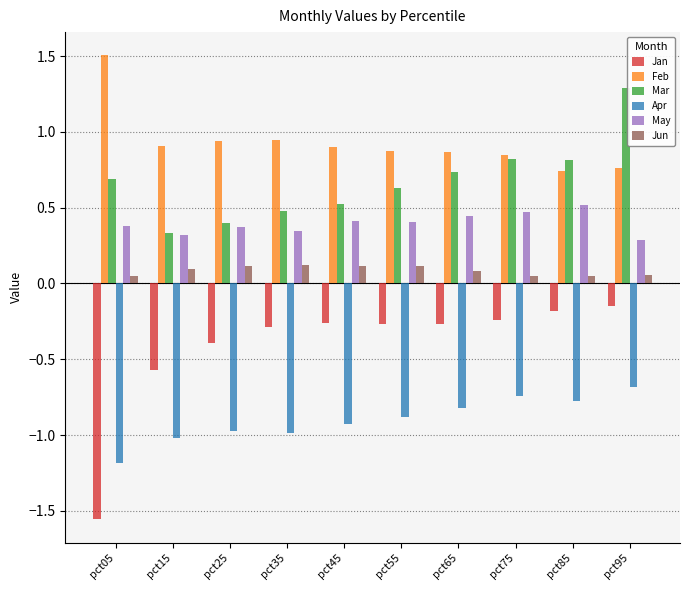

Which series has the largest range (max minus min)?

Jan